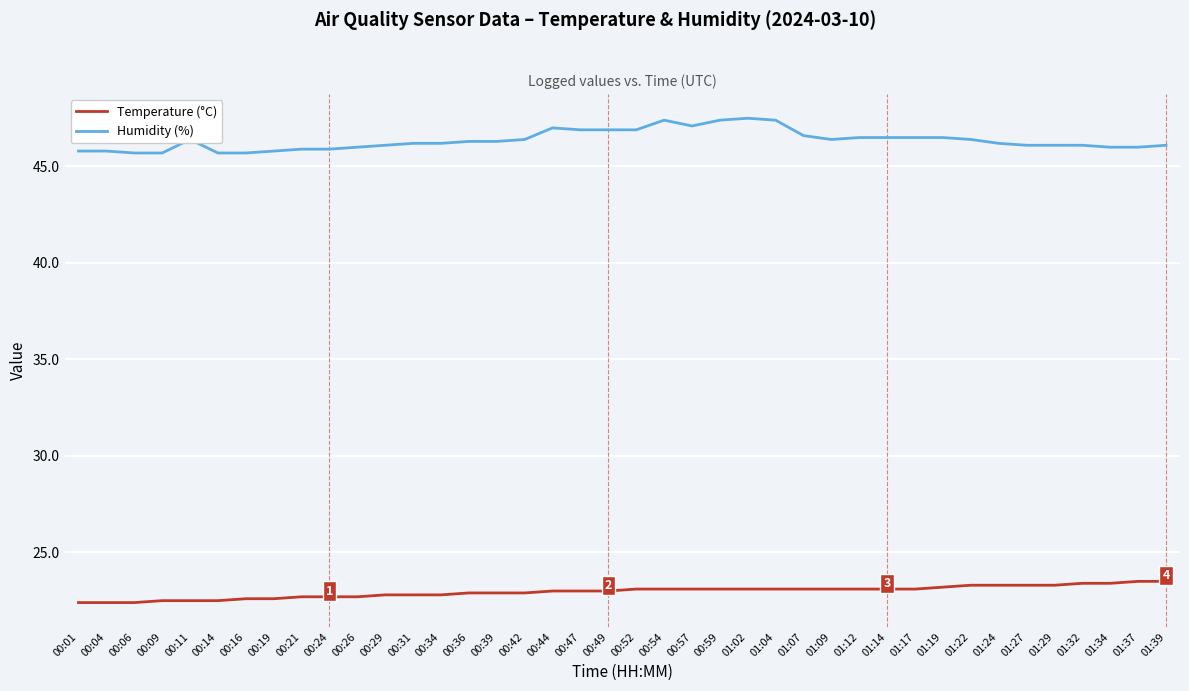

What is the difference between the maximum and minimum values in the Humidity (%) series?

1.8